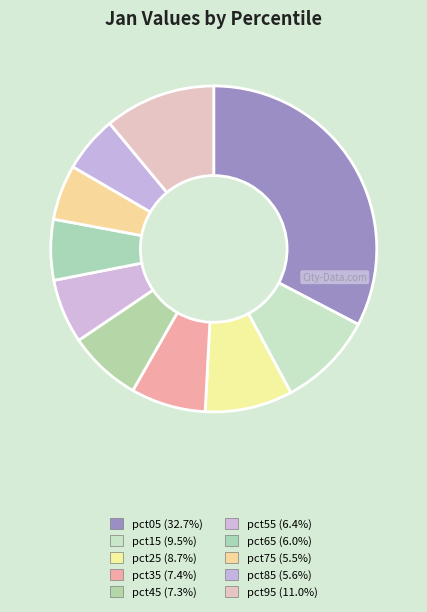

How many slices are in this pie chart?

10